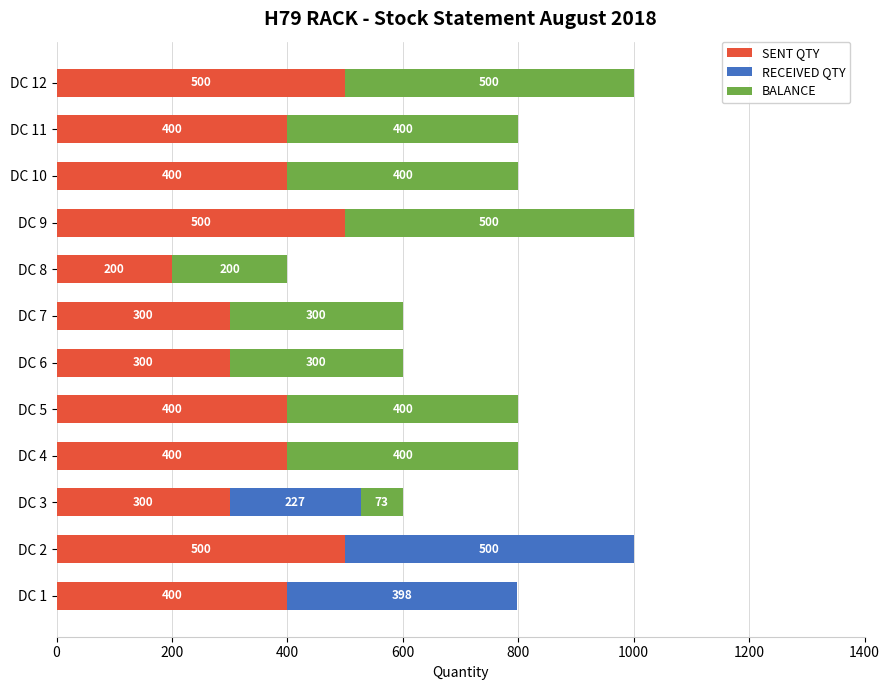

What is the highest value of the SENT QTY series?

500